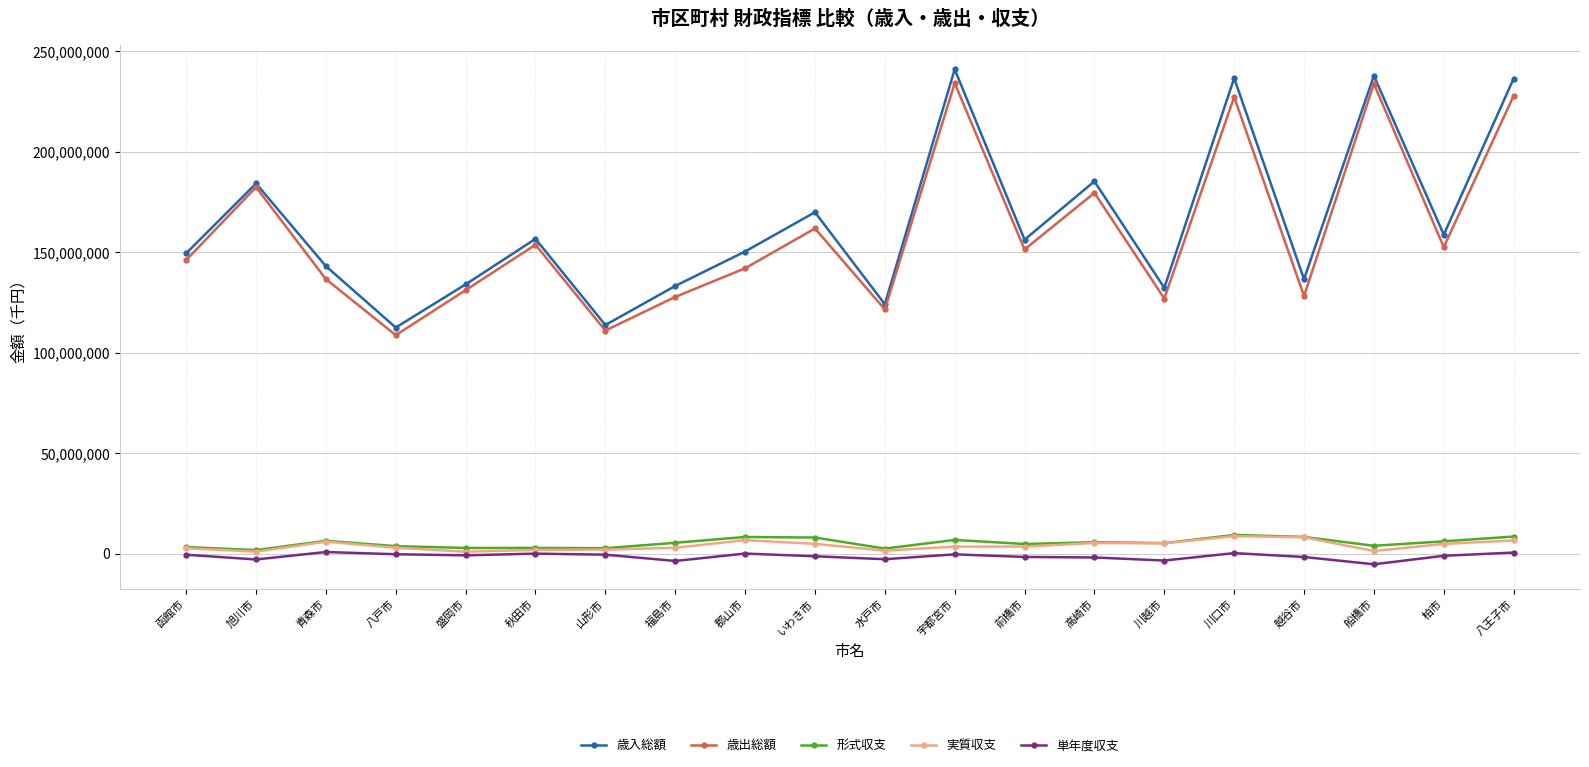

True or false: 単年度収支 has more than 0 points higher than both neighbors.

True